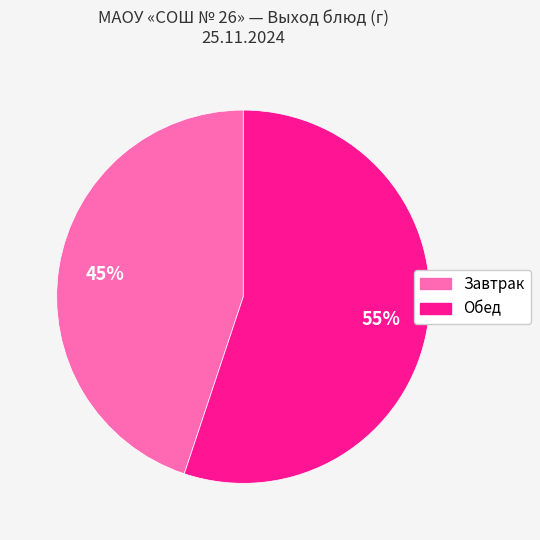

Approximately how many times larger is the value at Обед compared to Завтрак?

1.2